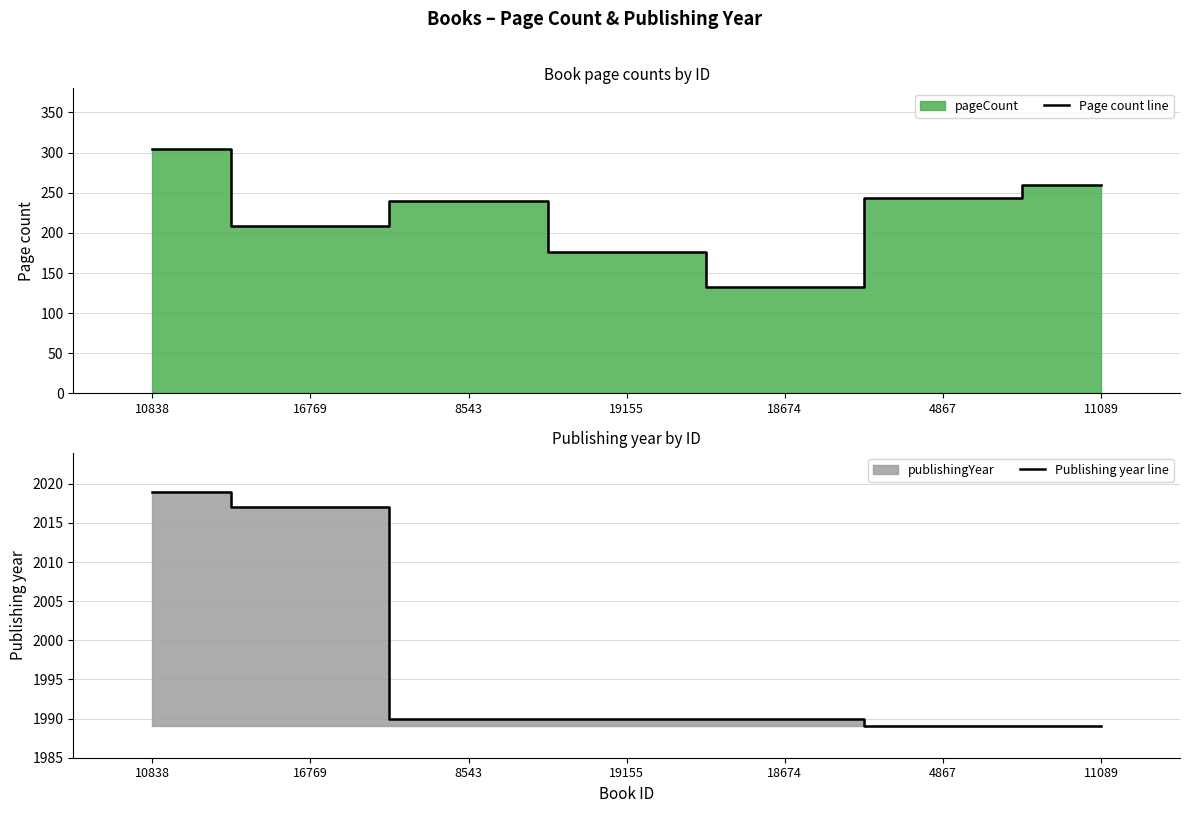

What is the difference between the maximum and second lowest values in the Page count line series?

128